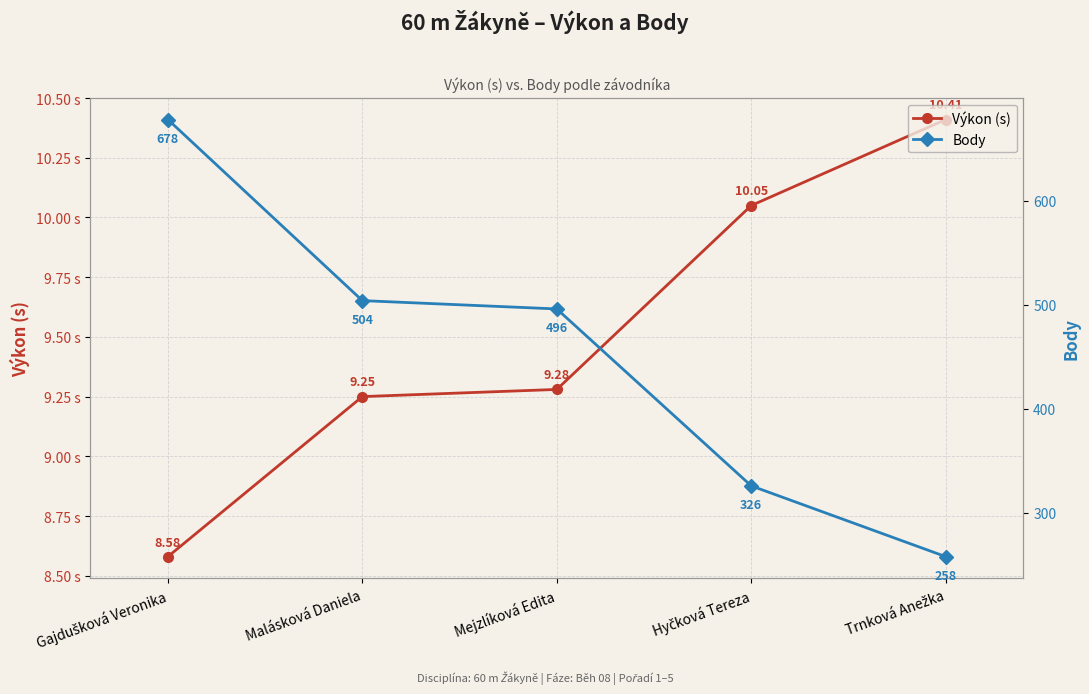

Count the number of data series in this chart.

2